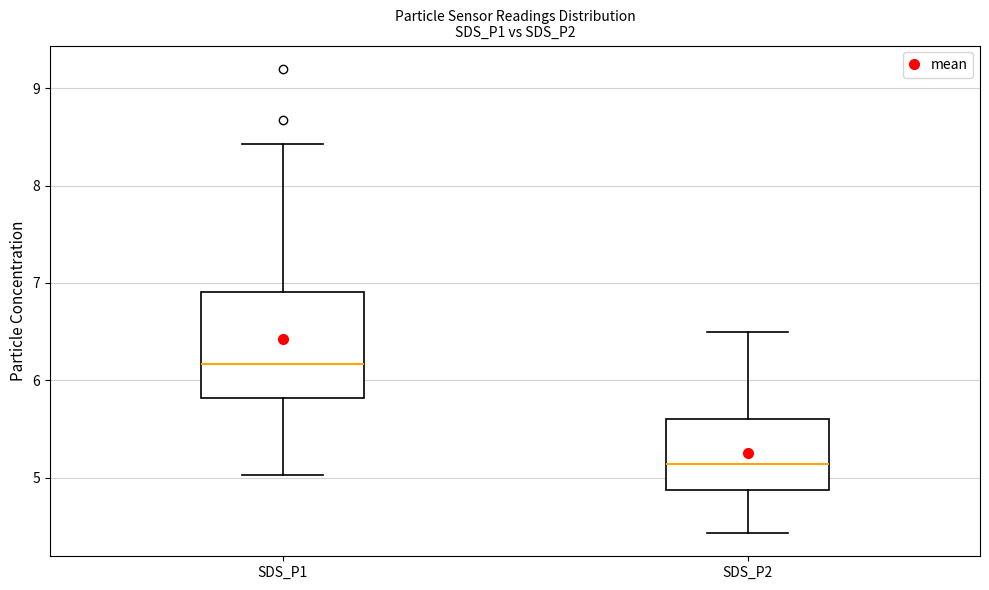

Which box's median line is the highest?

SDS_P1